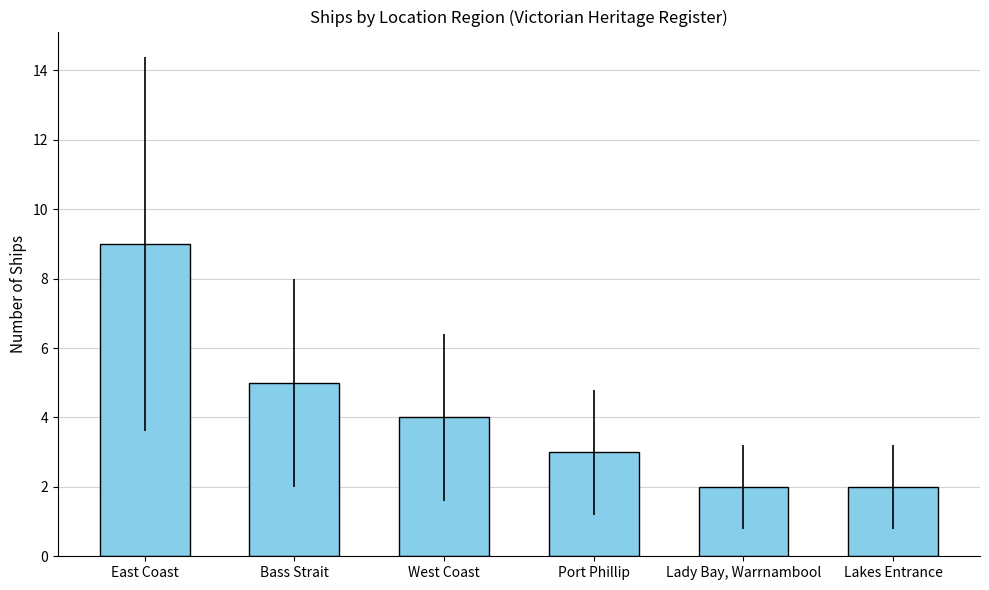

What is the average value?

4